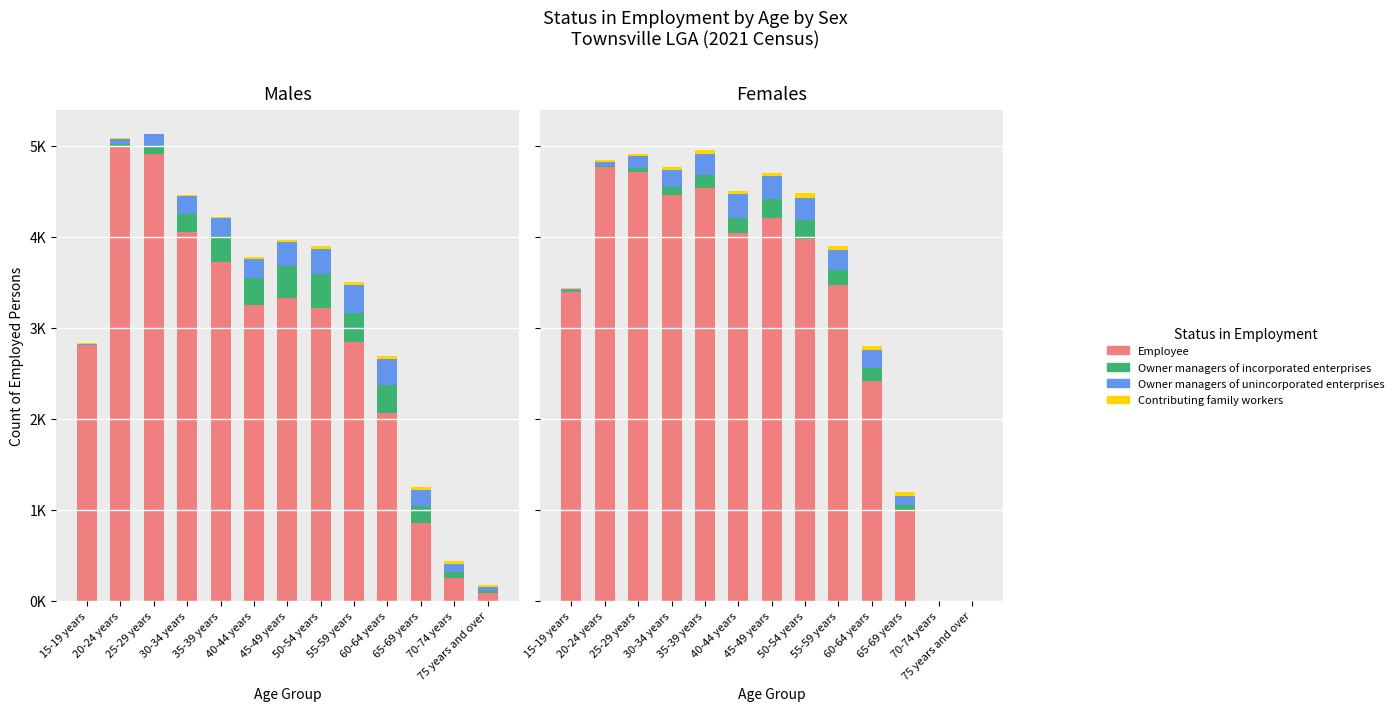

What is the label of the 7th bar from the right?

45-49 years